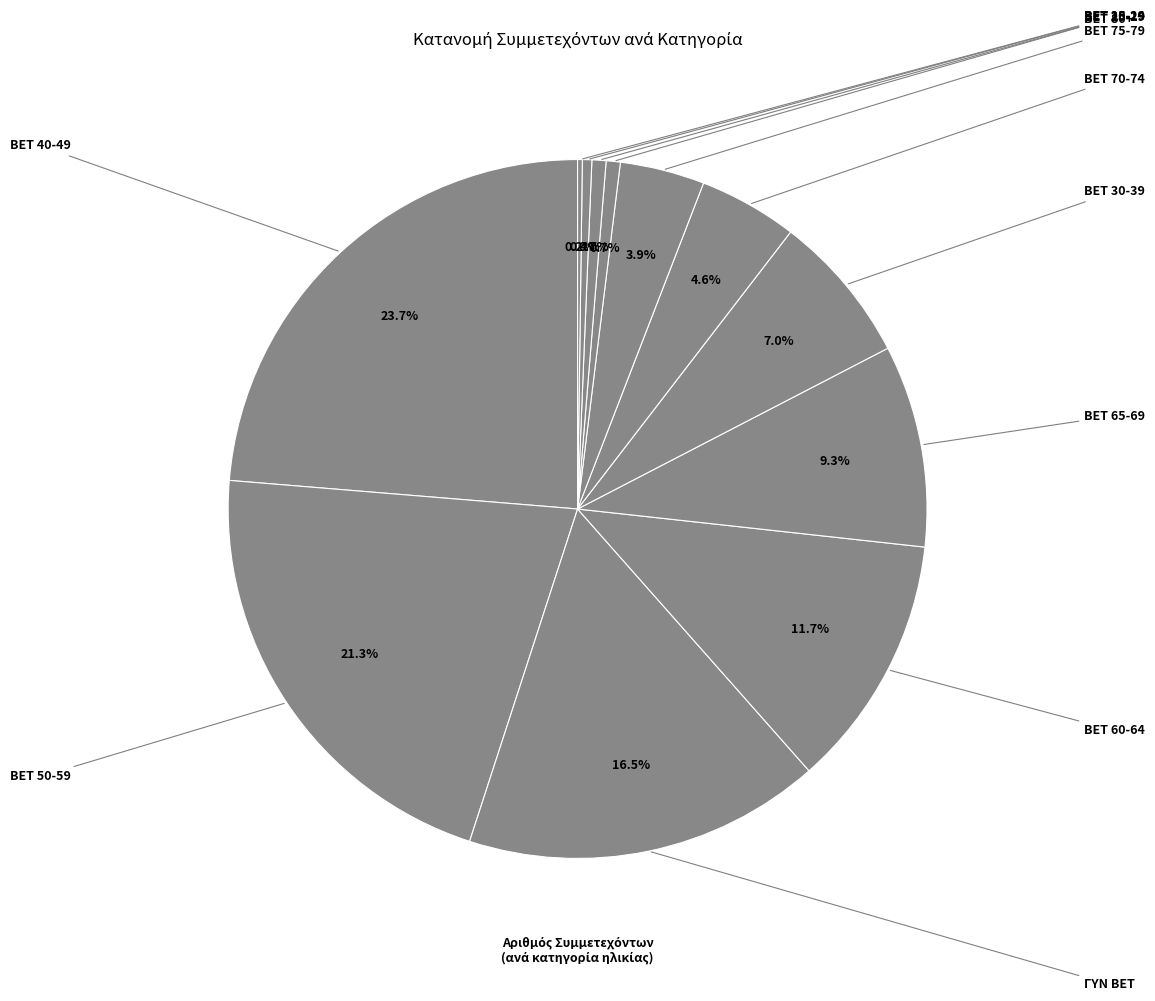

How much of the chart is everything except BET 80+?

96.6%